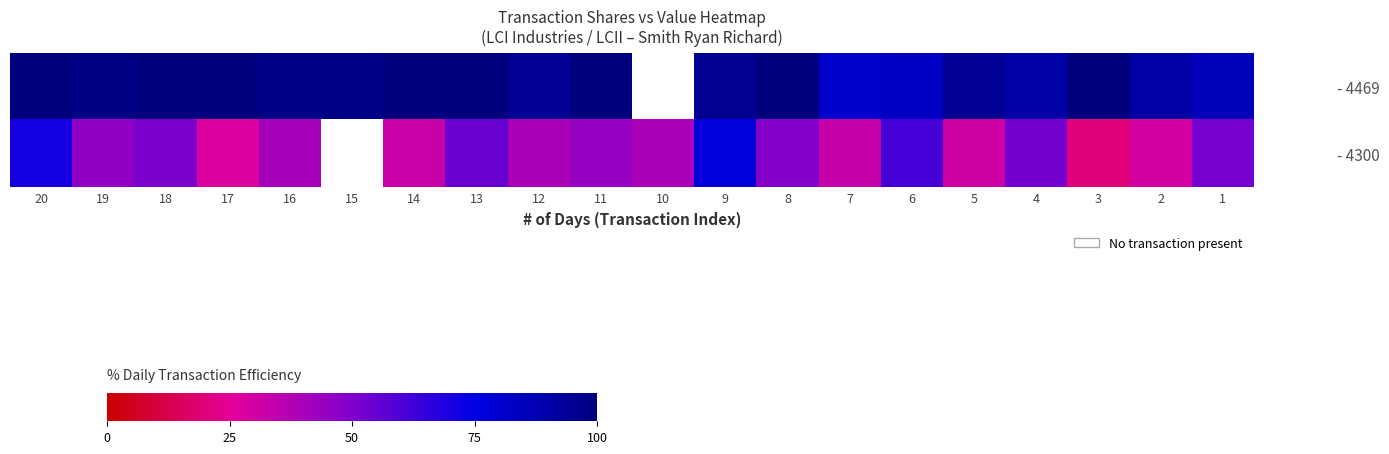

Which series has the widest spread of values?

- 4300